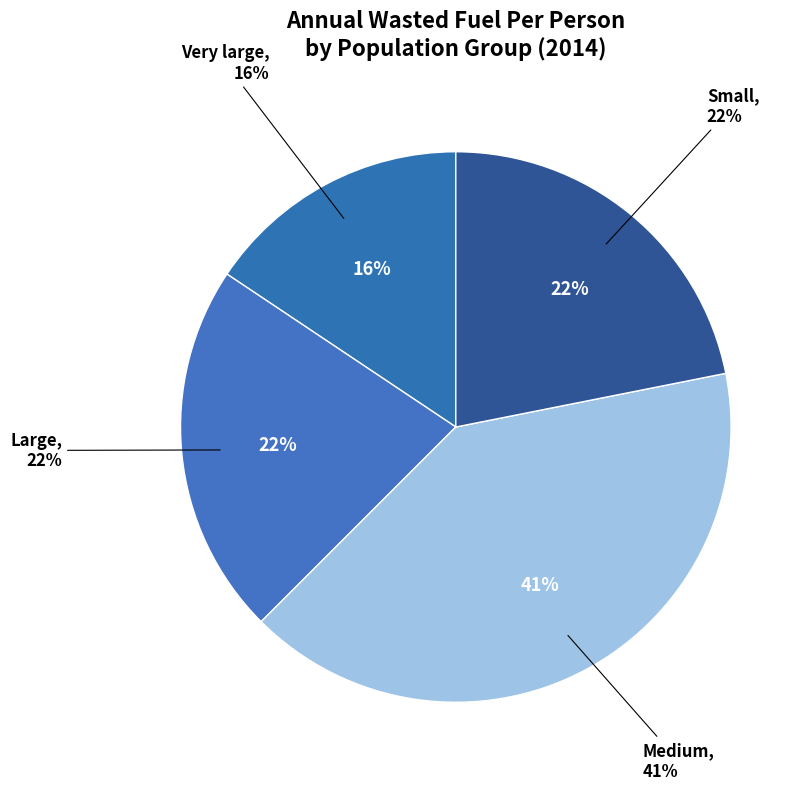

Between Medium and Small, which is larger?

Medium